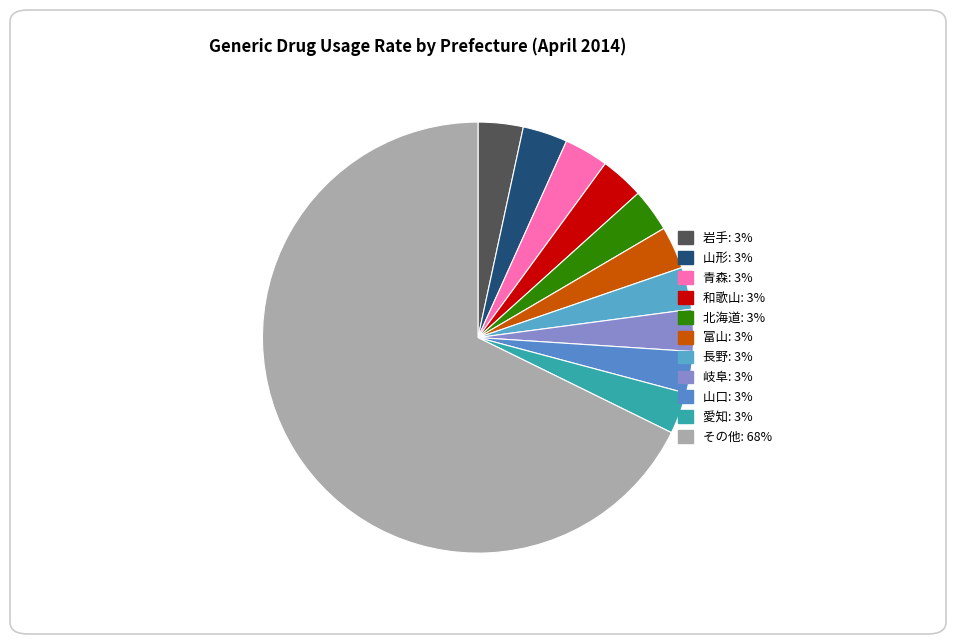

Which slice is the largest?

その他: 68%